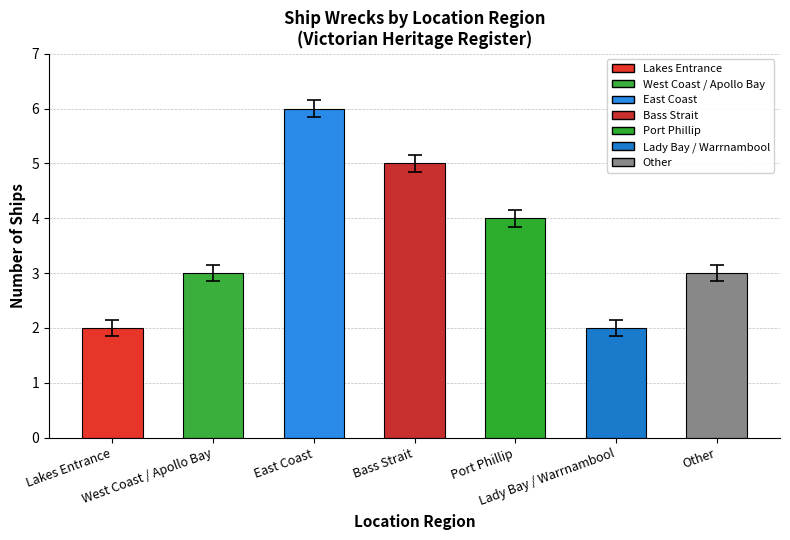

What is the greatest value displayed?

6